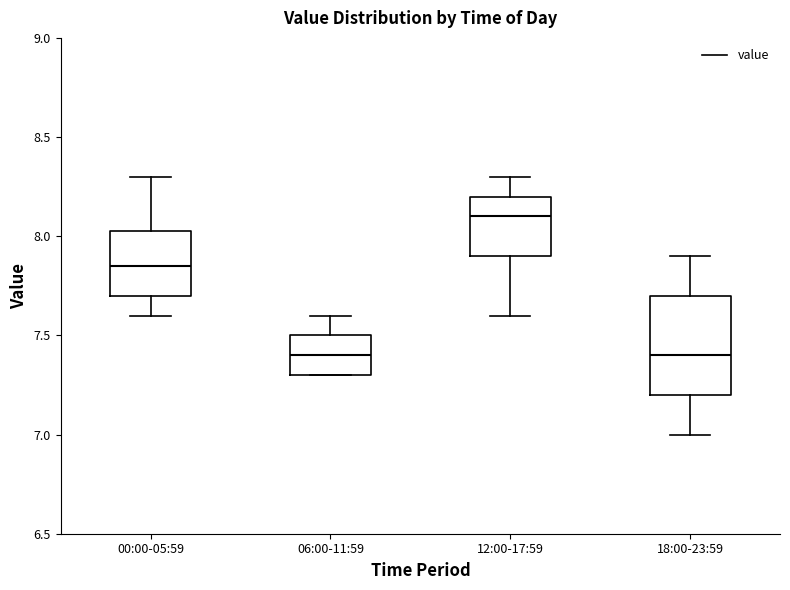

Reading left to right, transcribe this box plot: for each box, give where its median line is, the range the box spans, and where its two whiskers end, as read against the y-axis. The values are not printed on the chart, so give them approximately, as read against the axis.

00:00-05:59: median 7.85, box 7.70 to 8.05, whiskers 7.60 to 8.30
06:00-11:59: median 7.40, box 7.30 to 7.50, whiskers 7.30 to 7.60
12:00-17:59: median 8.10, box 7.90 to 8.20, whiskers 7.60 to 8.30
18:00-23:59: median 7.40, box 7.20 to 7.70, whiskers 7.00 to 7.90